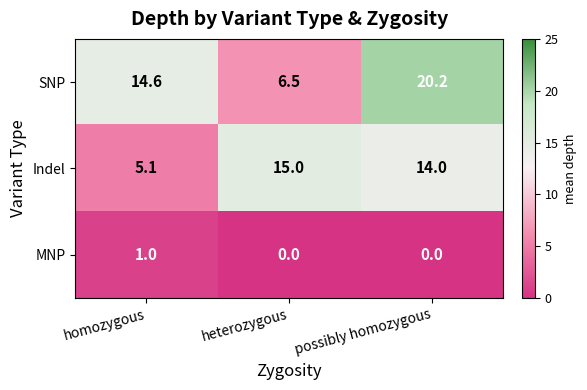

At which category does the chart reach its peak across all series?

possibly homozygous